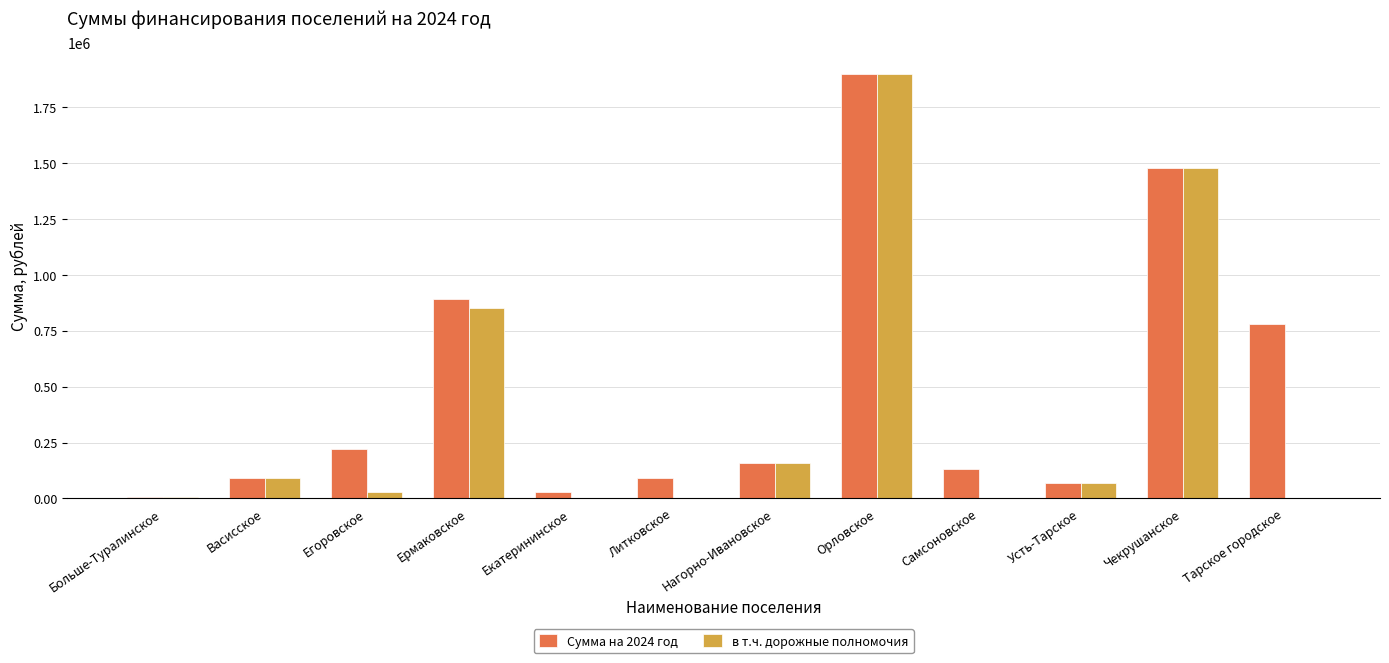

Between Екатерининское and Орловское, which series saw the biggest shift?

в т.ч. дорожные полномочия